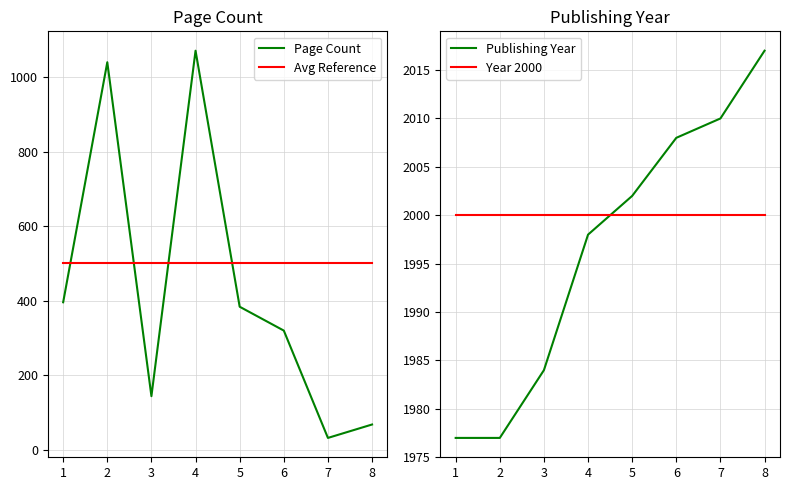

What is the sum of the Avg Reference values at 8 and 6?

1000